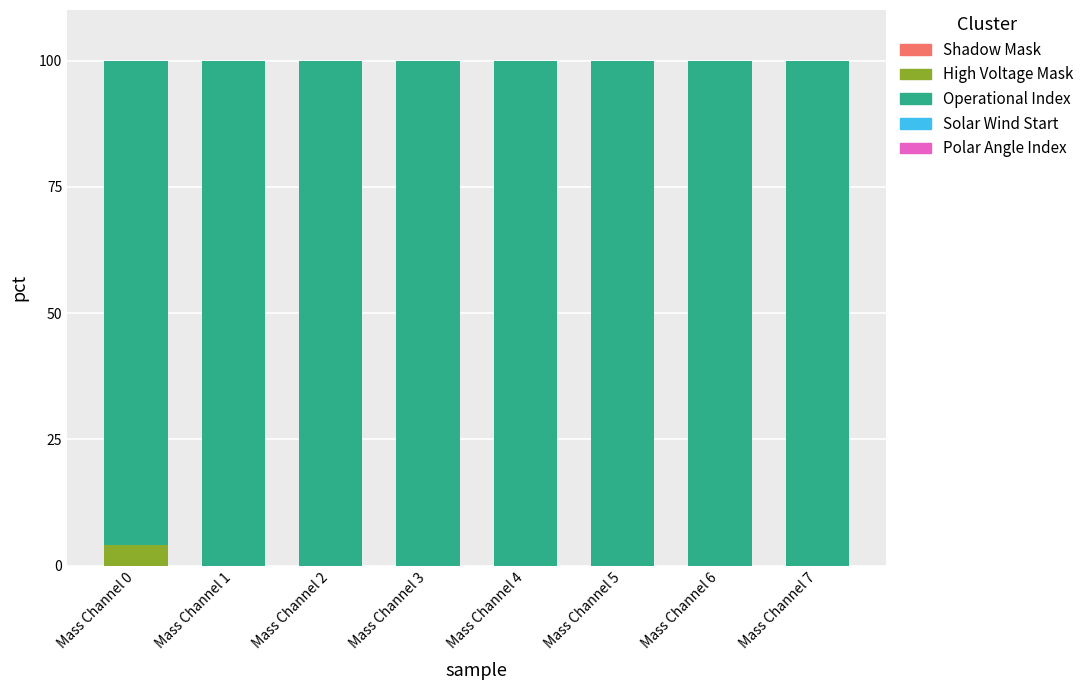

Which category has the highest value in the High Voltage Mask series?

Mass Channel 0